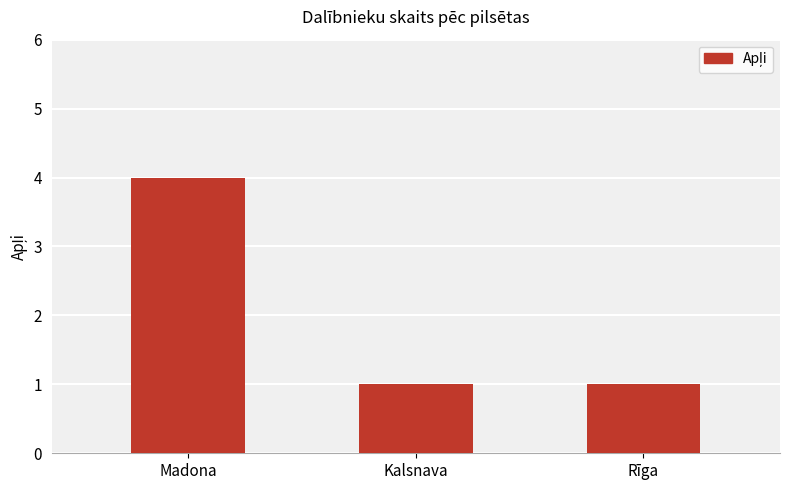

What is the sum of all values?

6